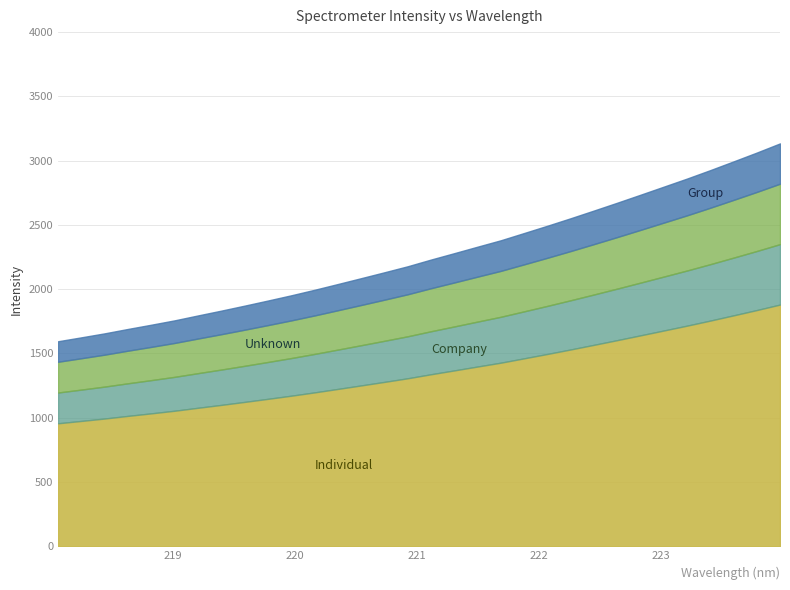

At which label is the value closest to 2364?

221.6902